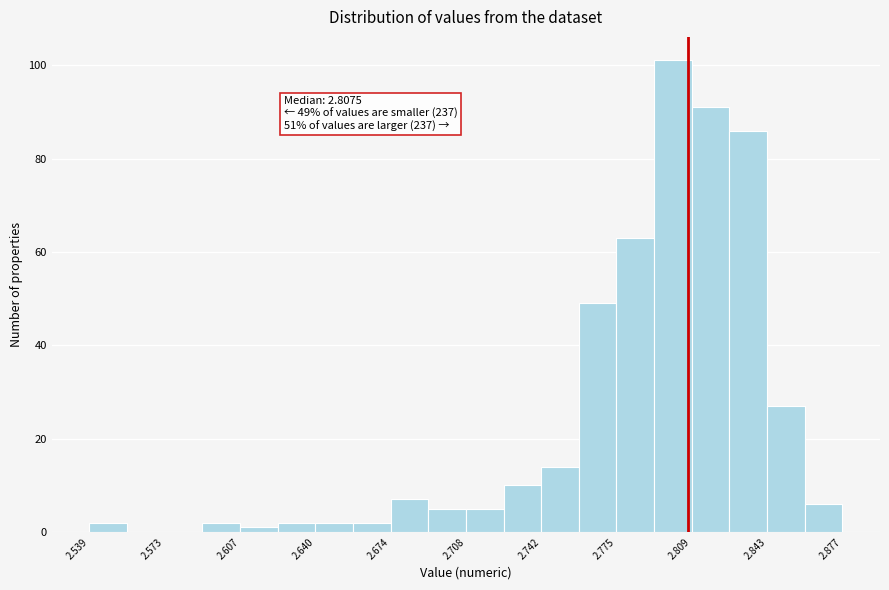

Around what value on the x-axis is the tallest bar? Give the approximate position of its centre, as read against the axis.

2.800